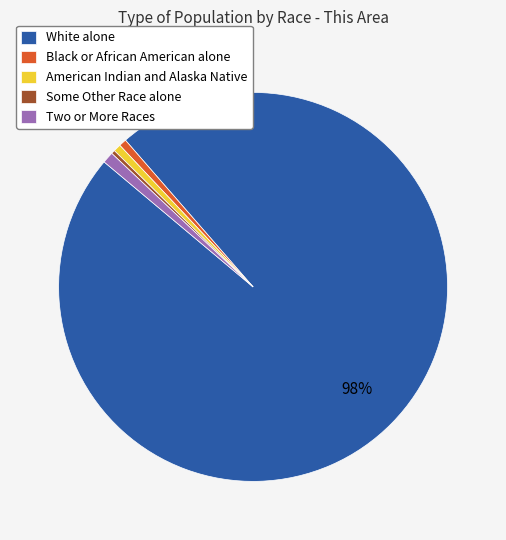

What is the largest slice in the pie chart?

White alone